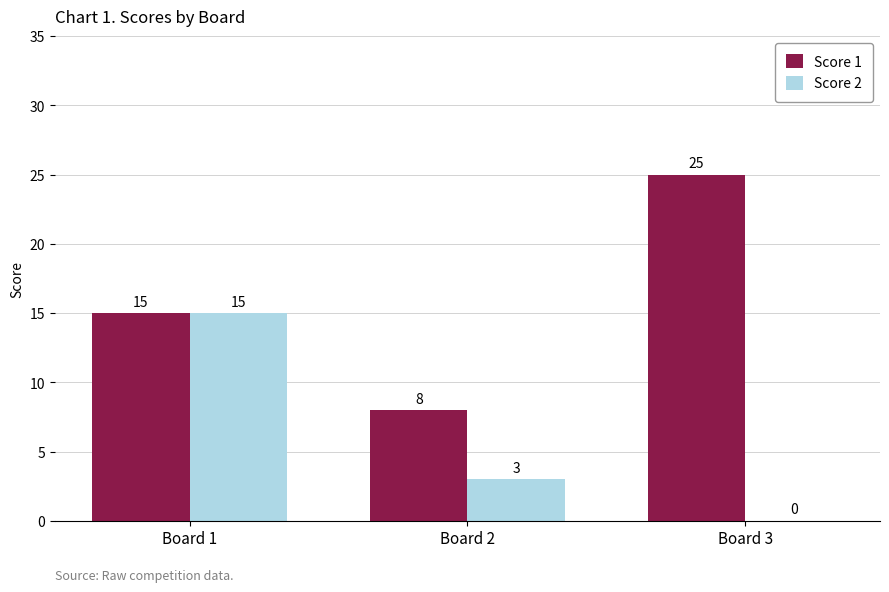

Is it true that Score 2 equals 15 at Board 1?

True